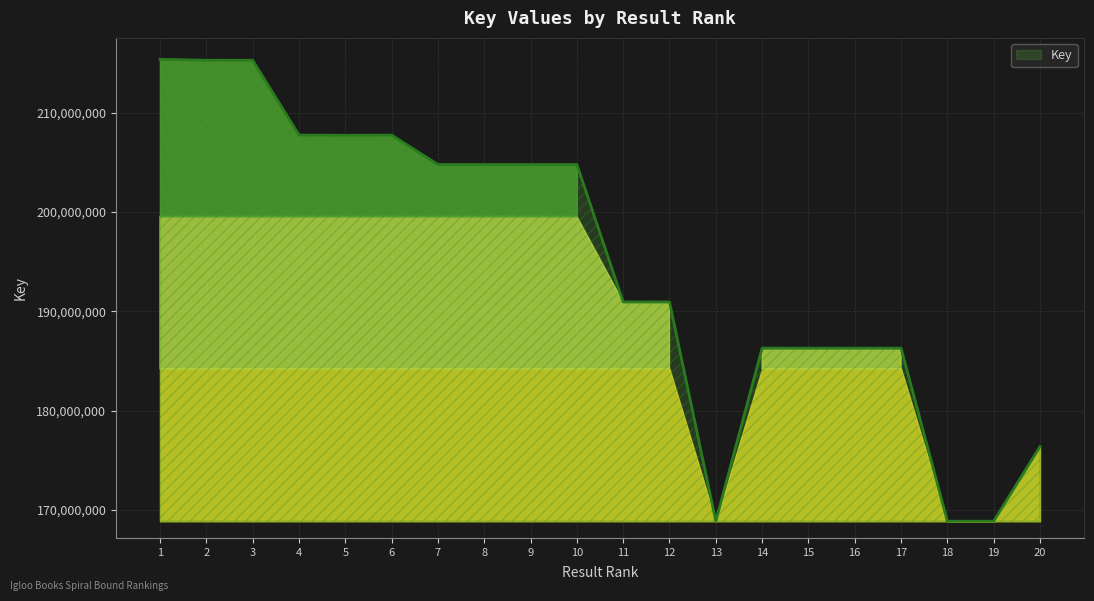

What is the difference between the maximum and minimum values?

46543466